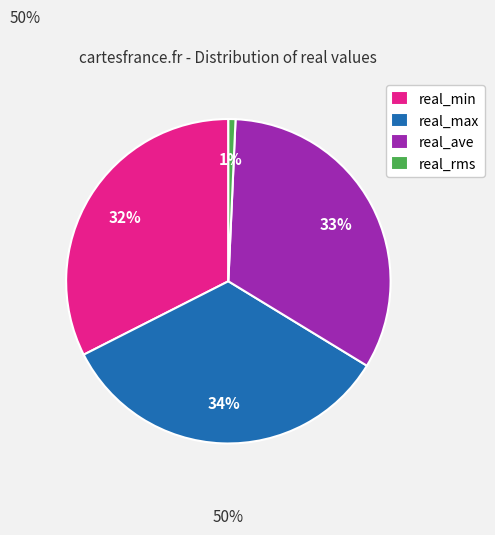

Count the number of slices in the pie.

4